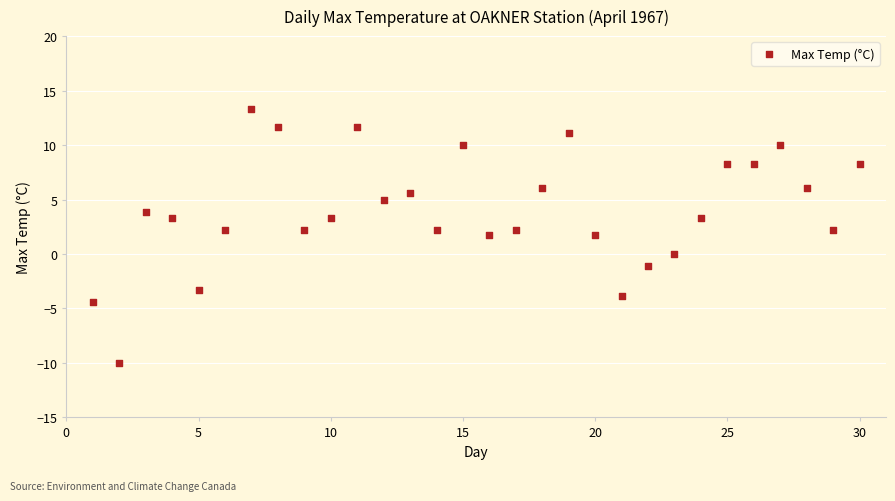

What is the range of X values (max minus min)?

29.0